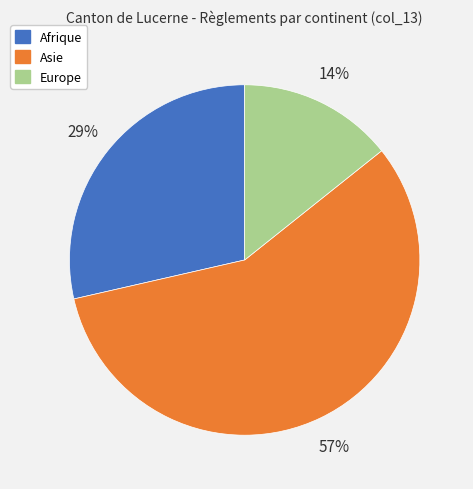

Combined, do Afrique and Asie account for over 50%?

Yes